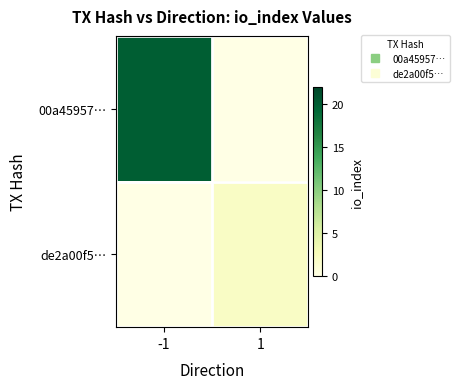

Rank the series at -1 from lowest to highest value.

de2a00f5…, 00a45957…